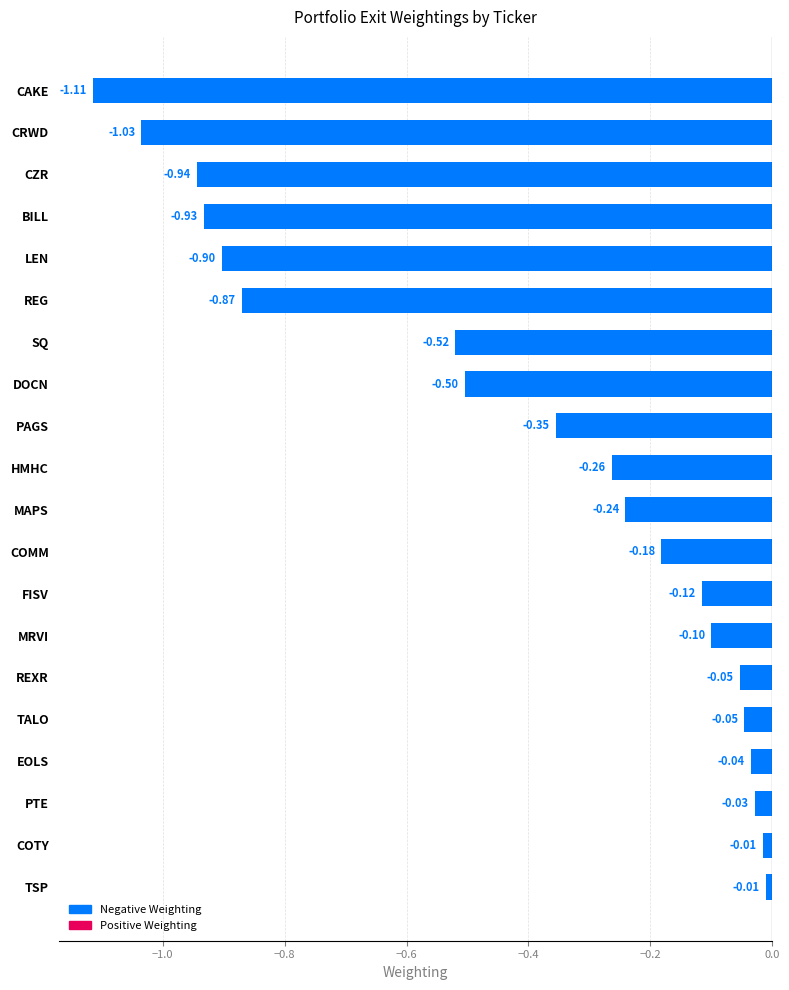

What is the change in value from FISV to LEN?

-0.8